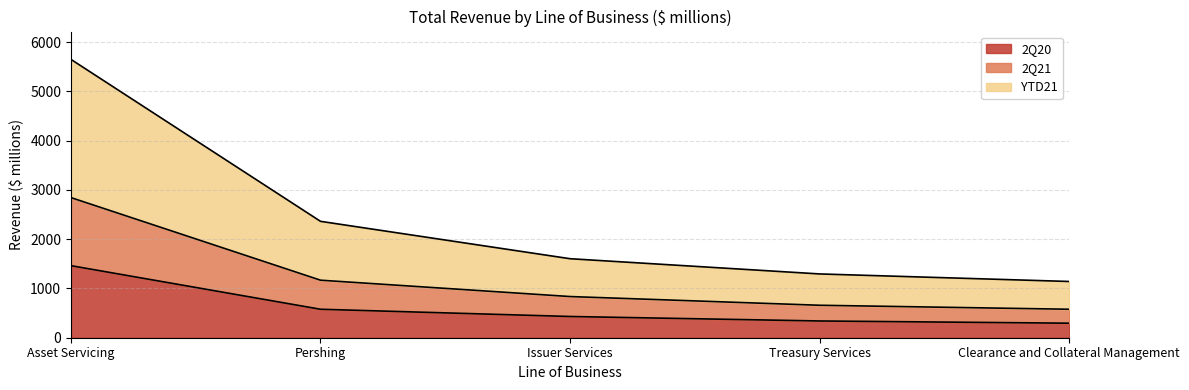

At which category is the sum across all series the highest?

Asset Servicing